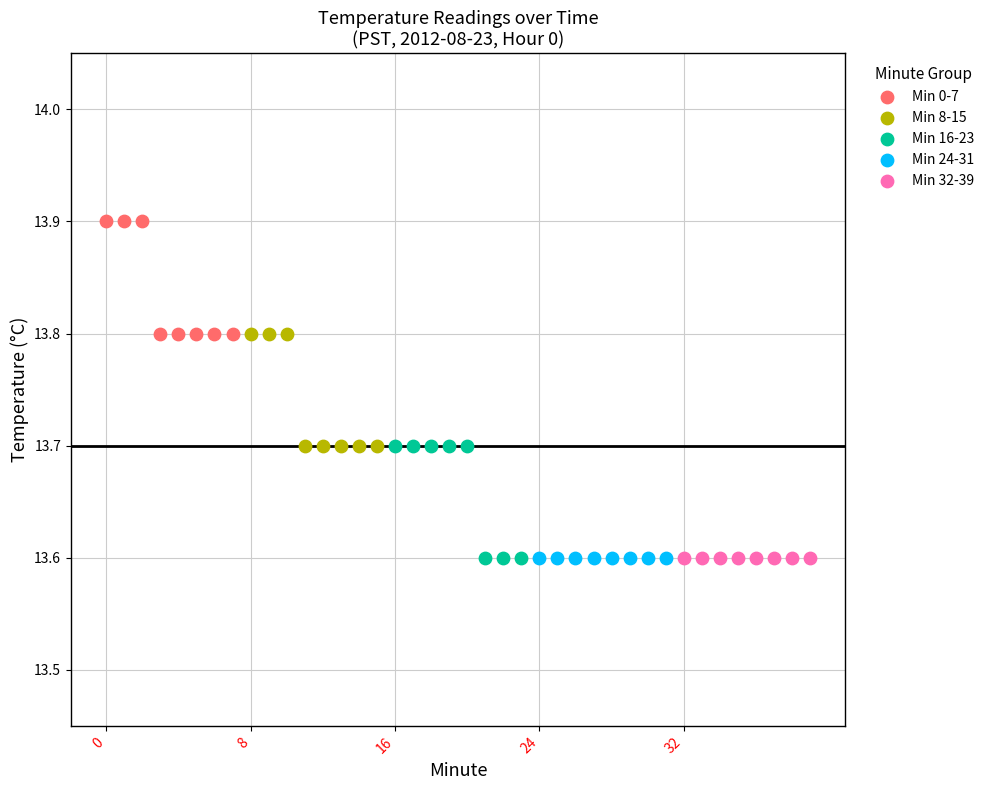

Which series contains the highest Y value?

Min 0-7